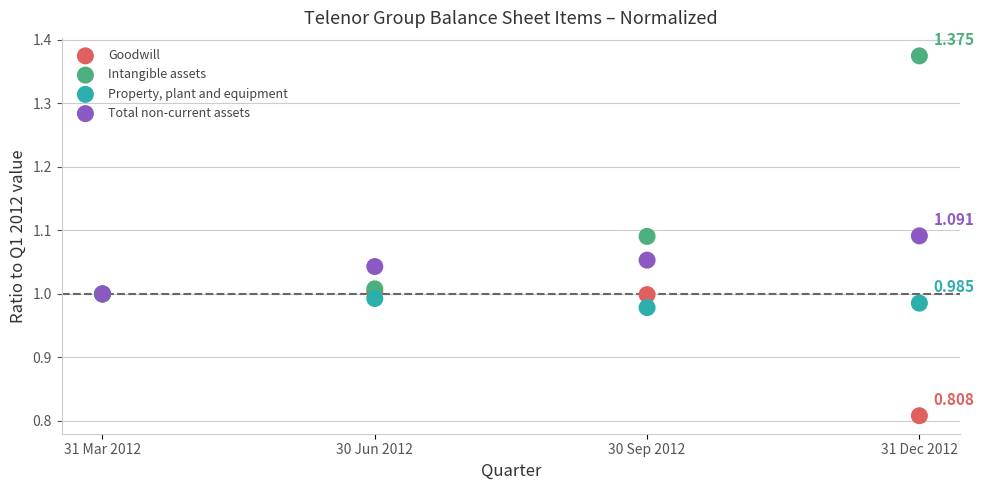

Which series has the largest Y range (max minus min)?

Intangible assets